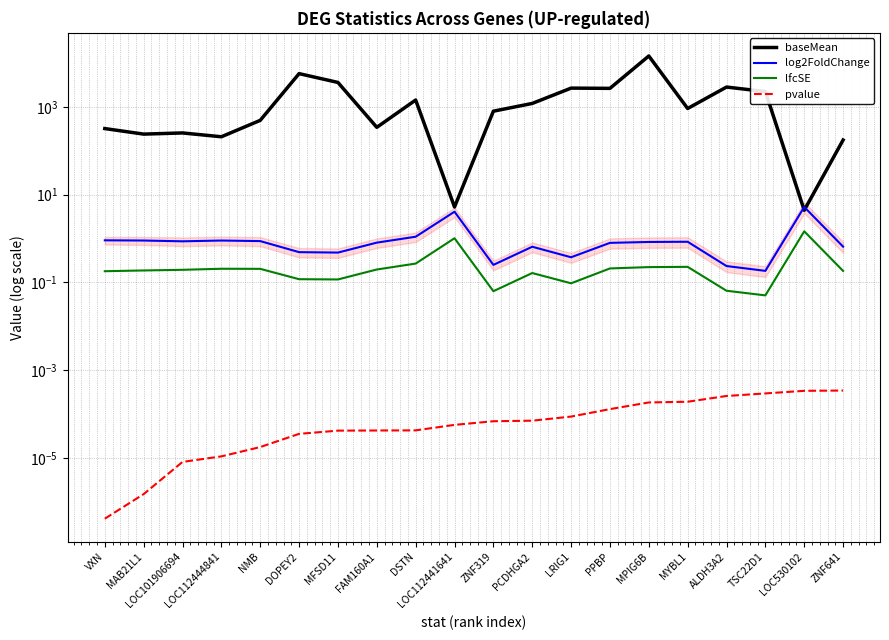

True or false: pvalue and baseMean intersect in this chart.

False